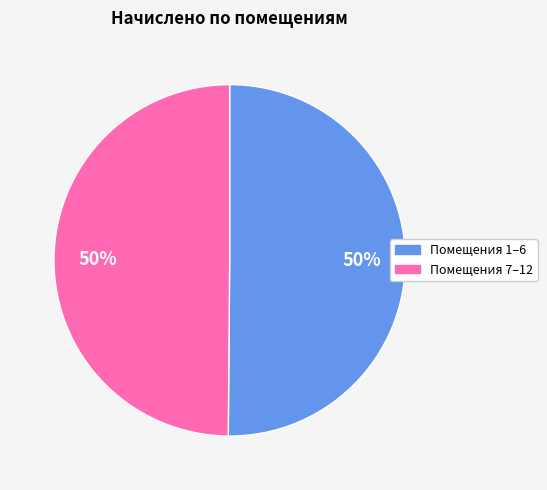

To the nearest percent, what is the average slice percentage?

50%